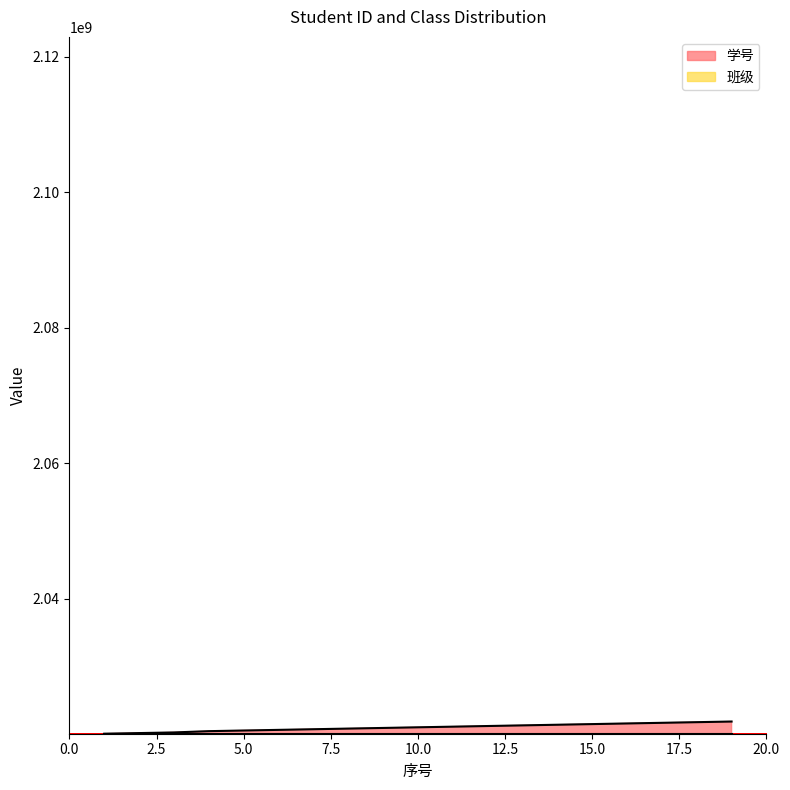

True or false: the data has more than 2 interior local peaks.

False